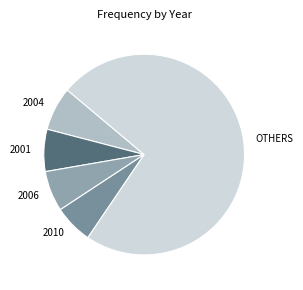

Is there any slice that represents more than half of the pie?

Yes